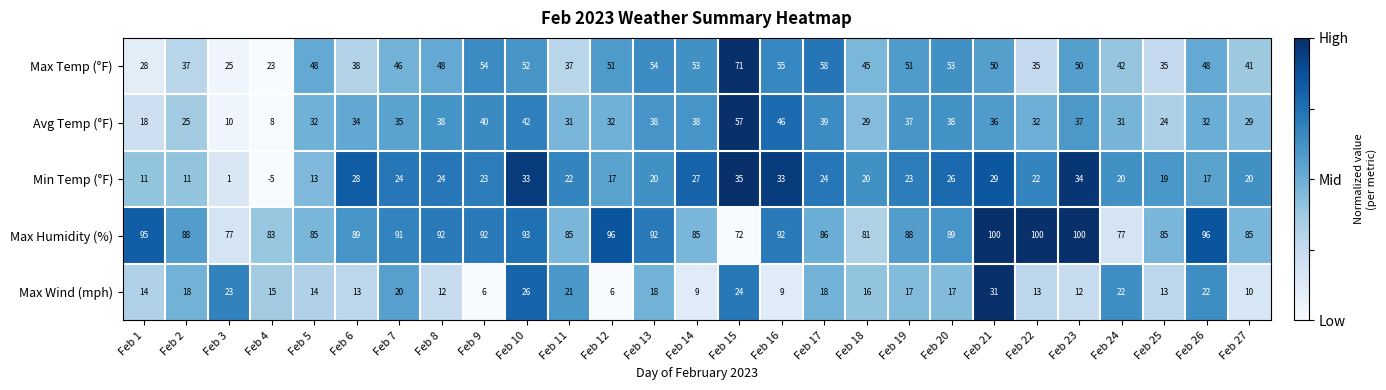

Between Feb 9 and Feb 13, which series saw the biggest shift?

Max Wind (mph)